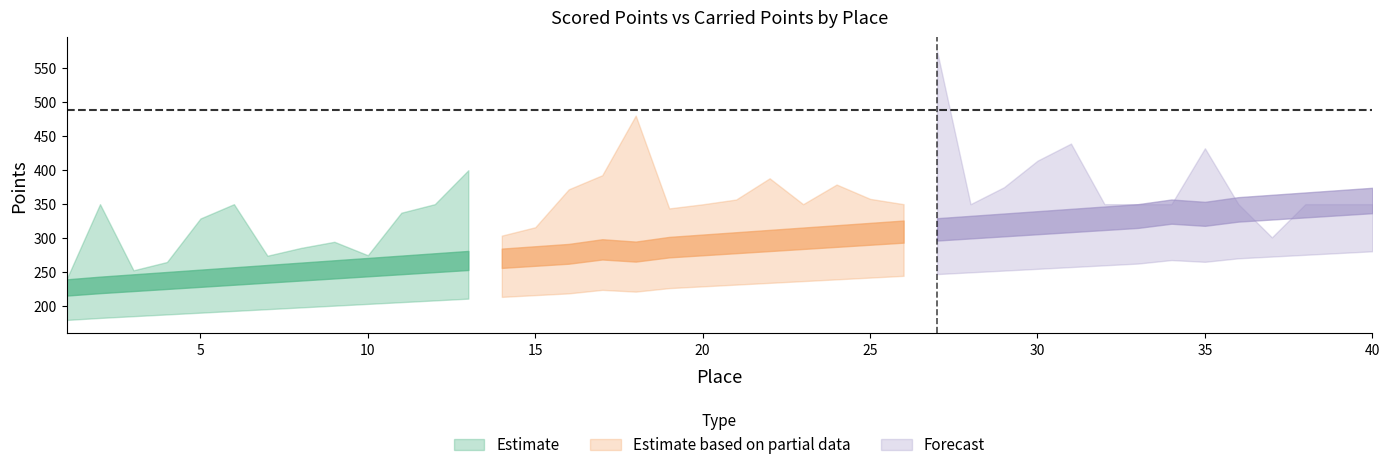

What is the value of the Carried Points point at the 24th from the left?

378.9